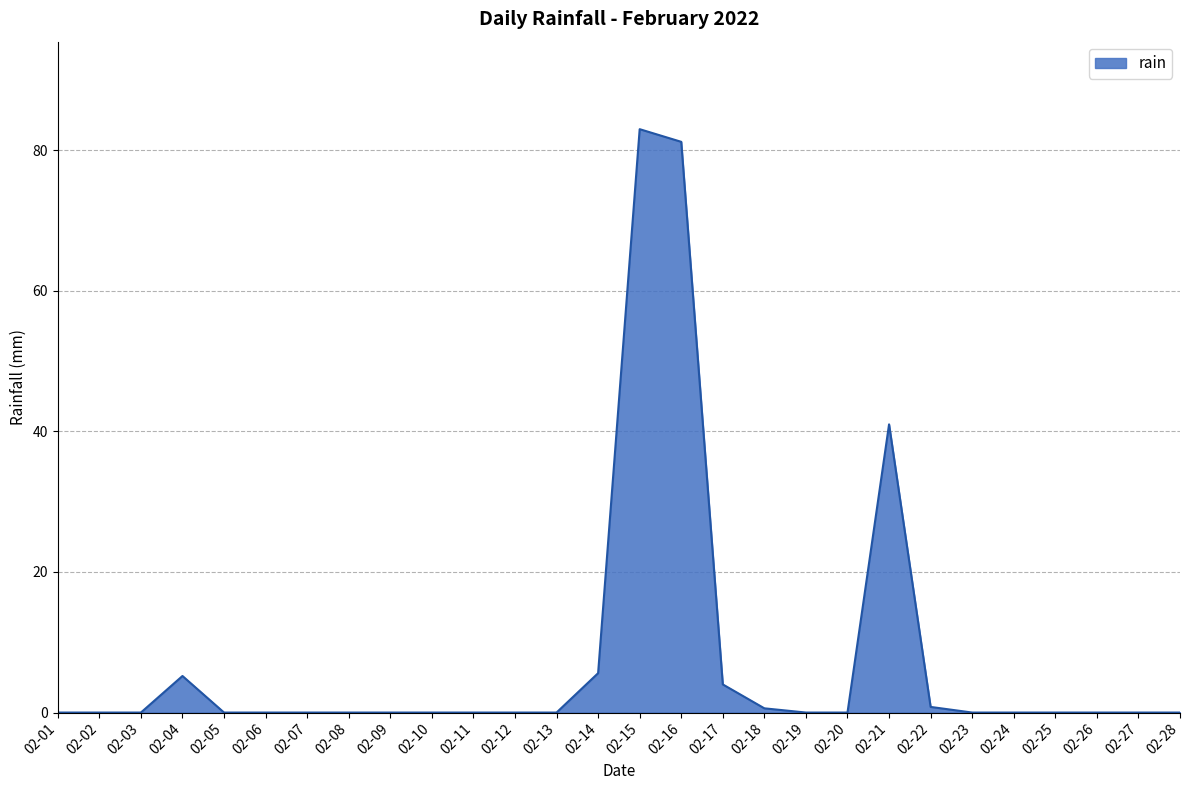

The value at 02-06 is 0.0. True or false?

True